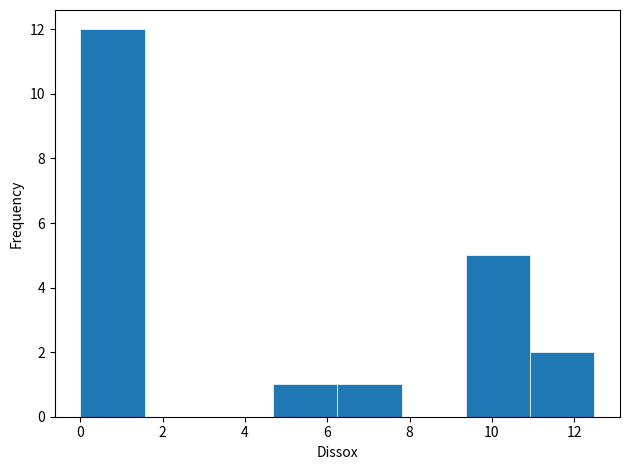

Which range on the x-axis has the tallest bar?

0.0 to 1.6